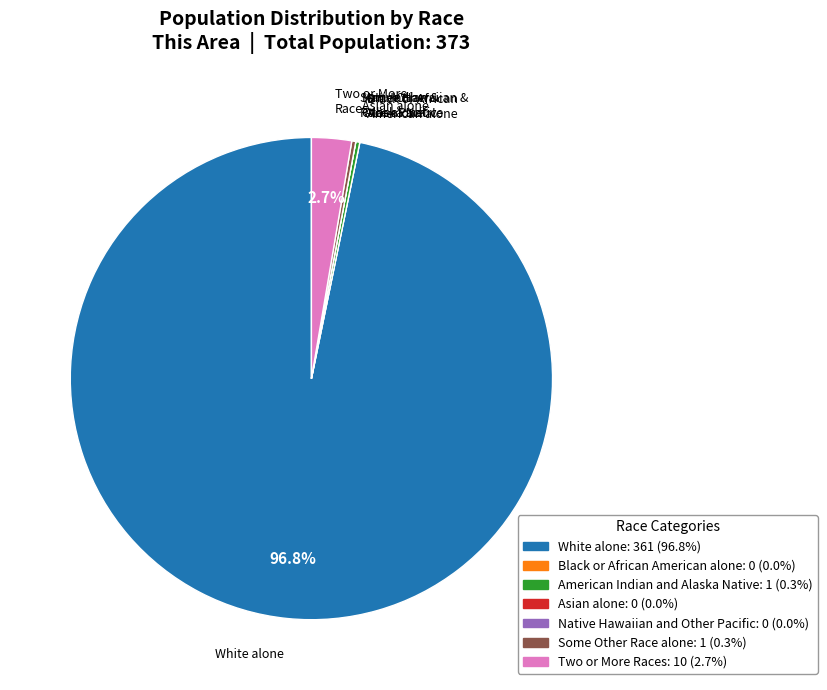

To the nearest percent, what portion does White alone represent?

97%